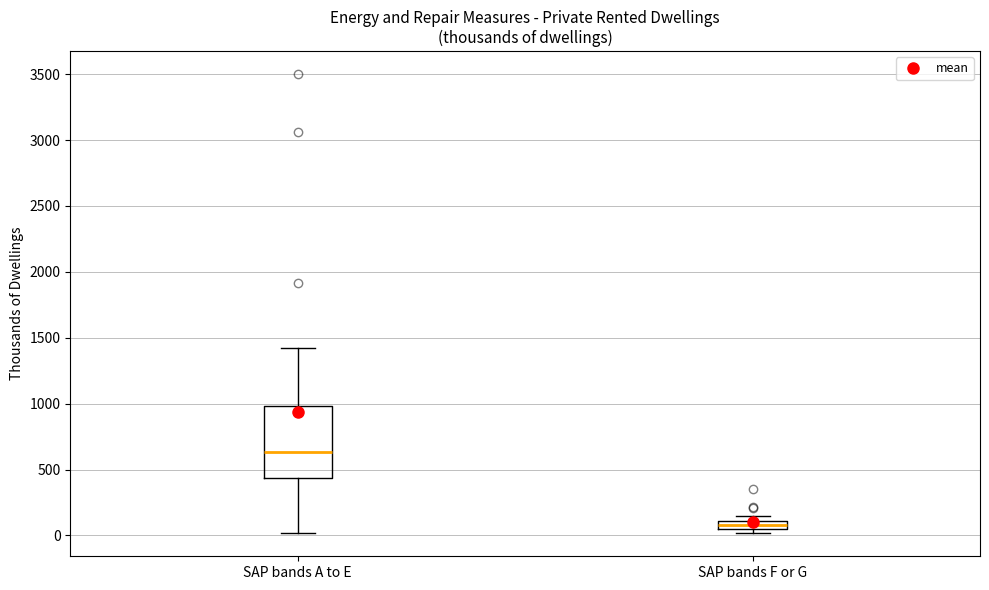

Comparing the boxes themselves (not the whiskers), which one is the tallest?

SAP bands A to E